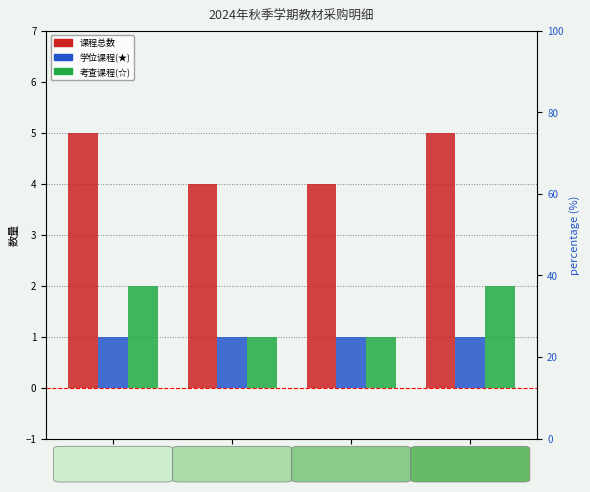

At which label is 课程总数 closest to 4?

行政管理